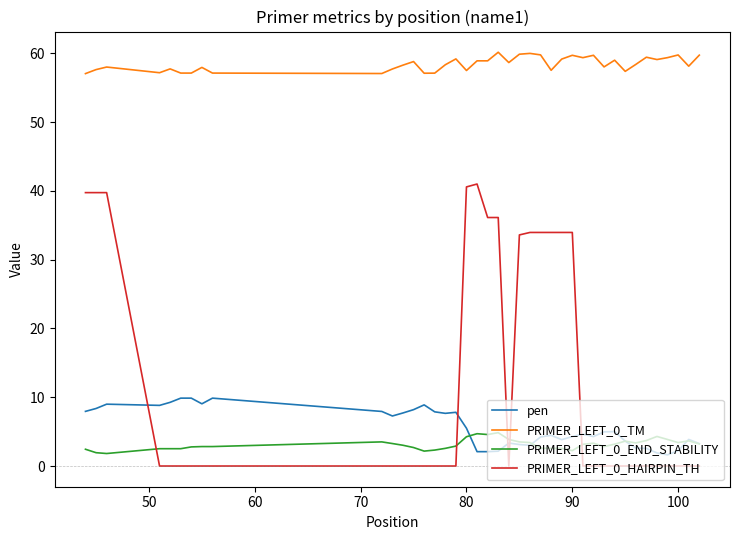

How many intersections are there between PRIMER_LEFT_0_HAIRPIN_TH and PRIMER_LEFT_0_END_STABILITY?

5